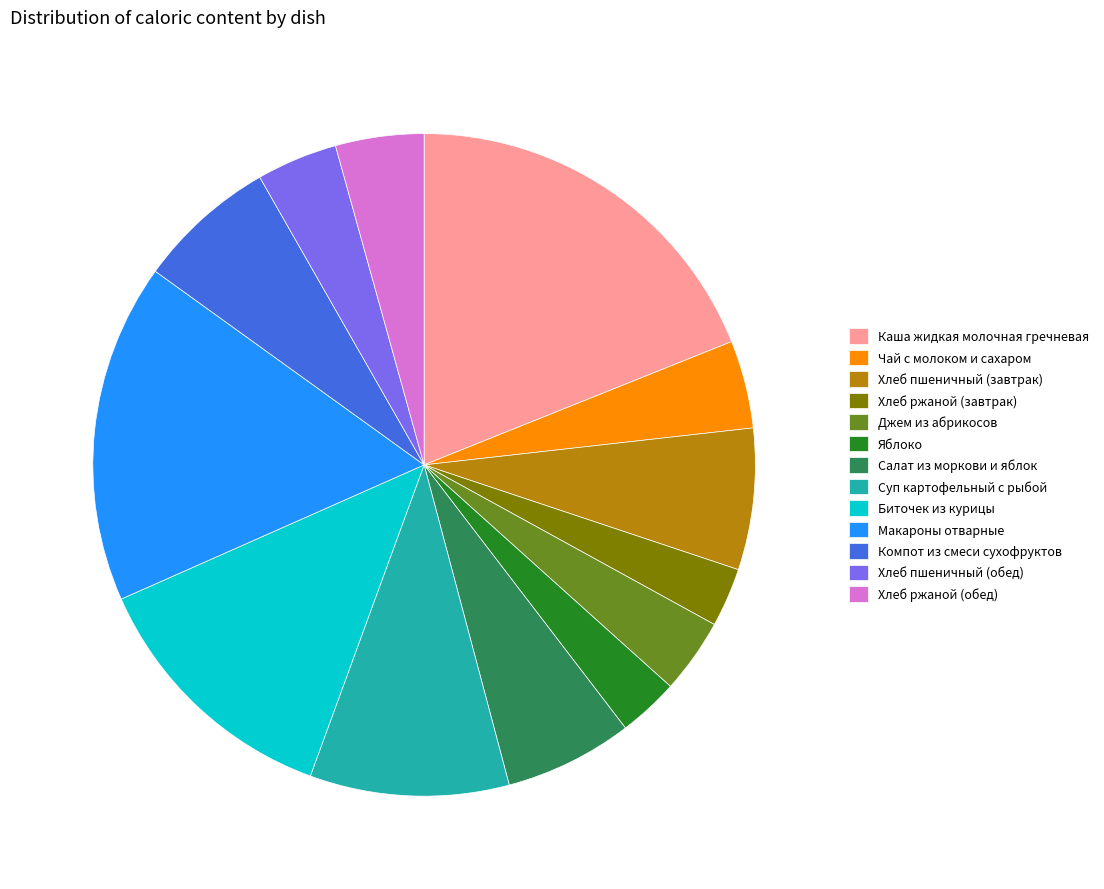

How many slices are in this pie chart?

13